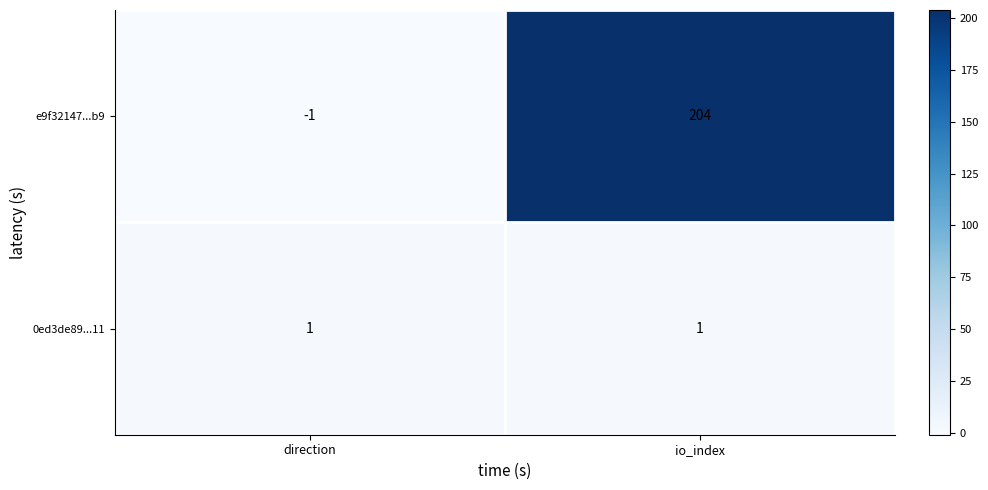

Reading right to left, extract all data points from this chart.

e9f32147...b9: 204	-1
0ed3de89...11: 1	1